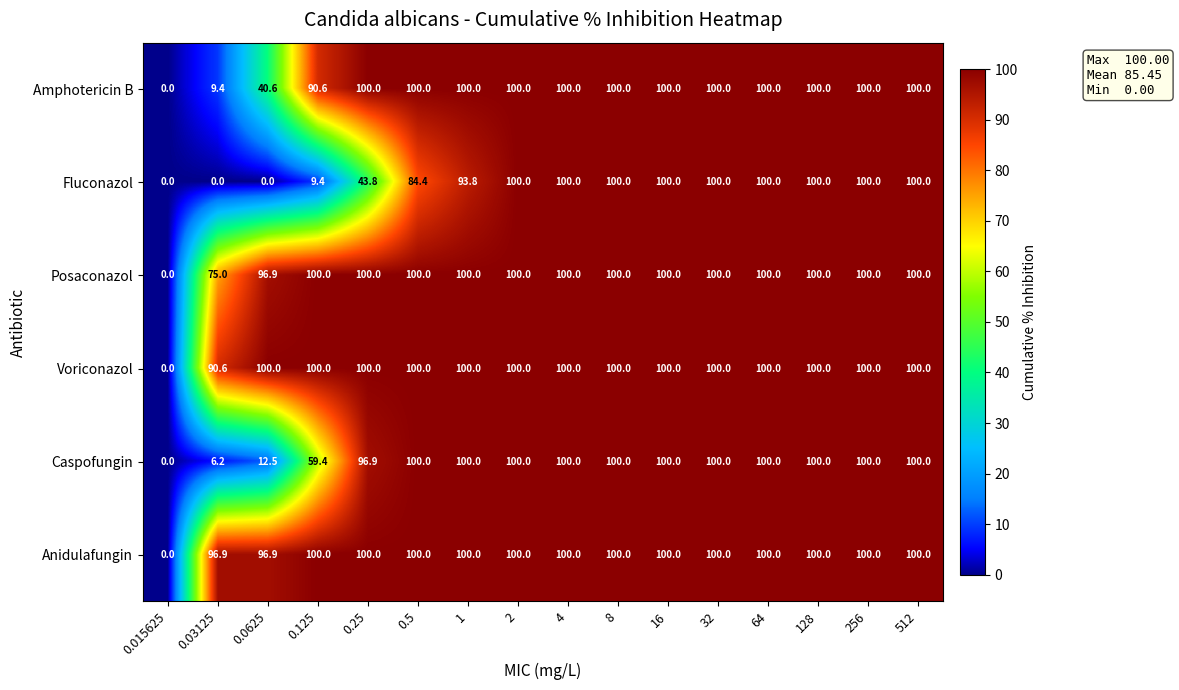

How many data points does each series have?

16